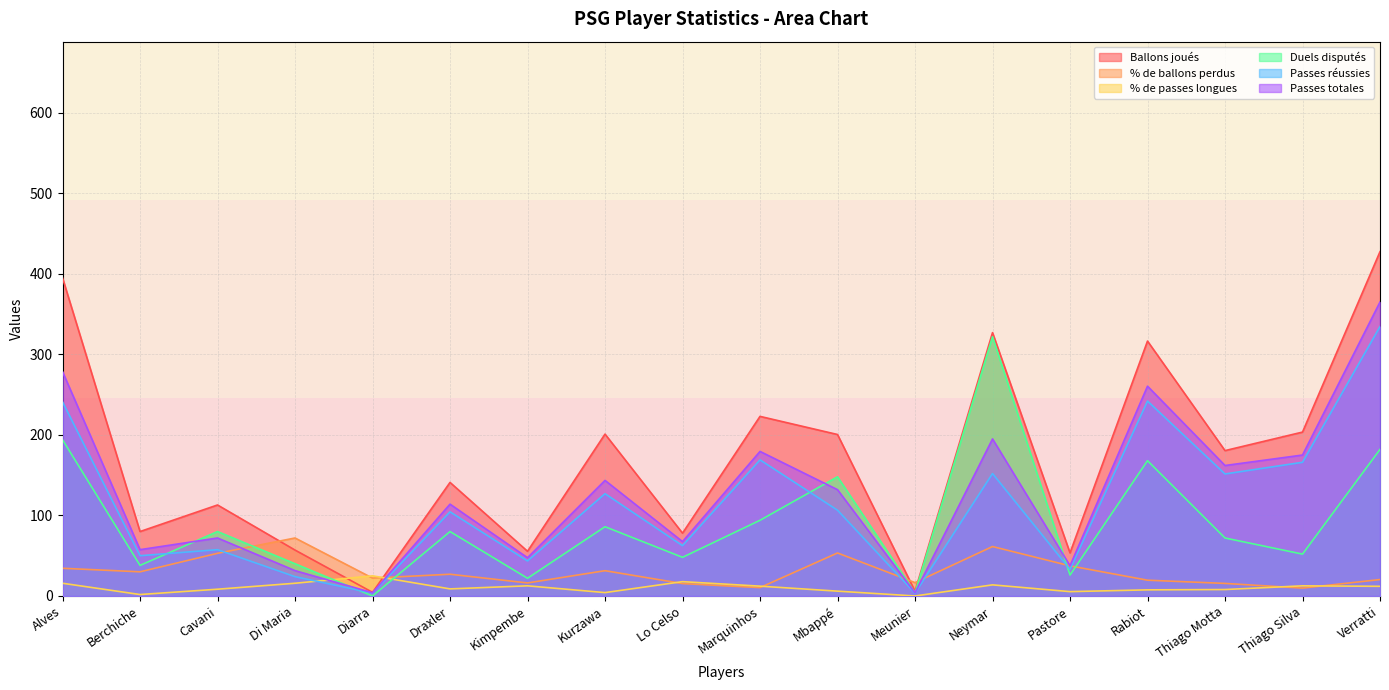

At Thiago Silva, list the series in order from largest to smallest.

Ballons joués, Passes totales, Passes réussies, Duels disputés, % de passes longues, % de ballons perdus